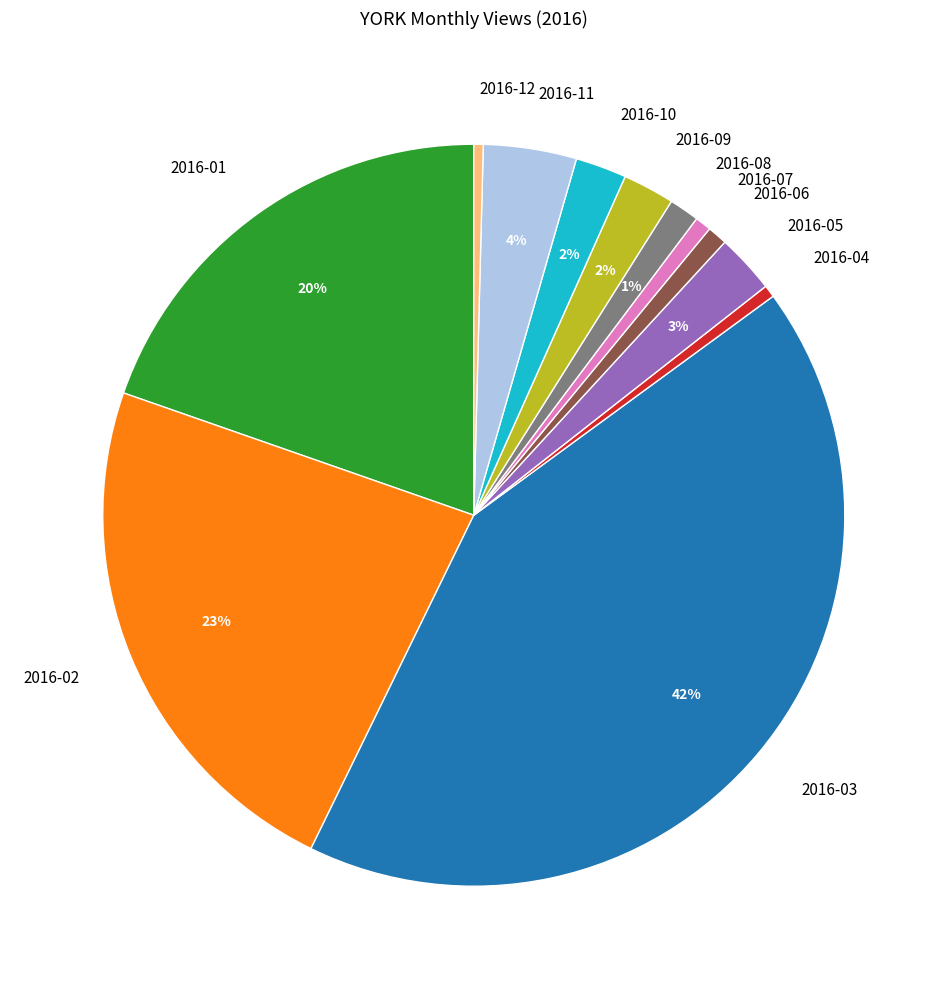

Is the sum of 2016-12 and 2016-11 greater than half?

No